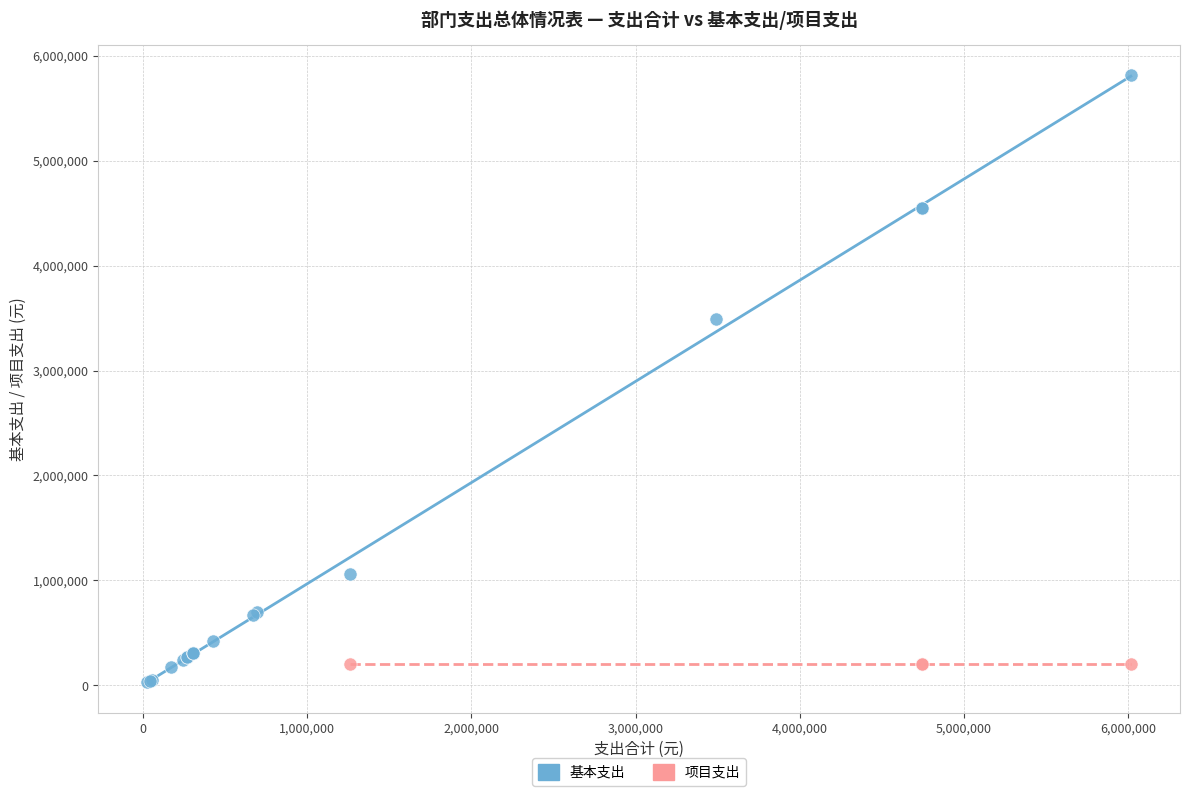

Which series reaches the maximum Y coordinate?

基本支出